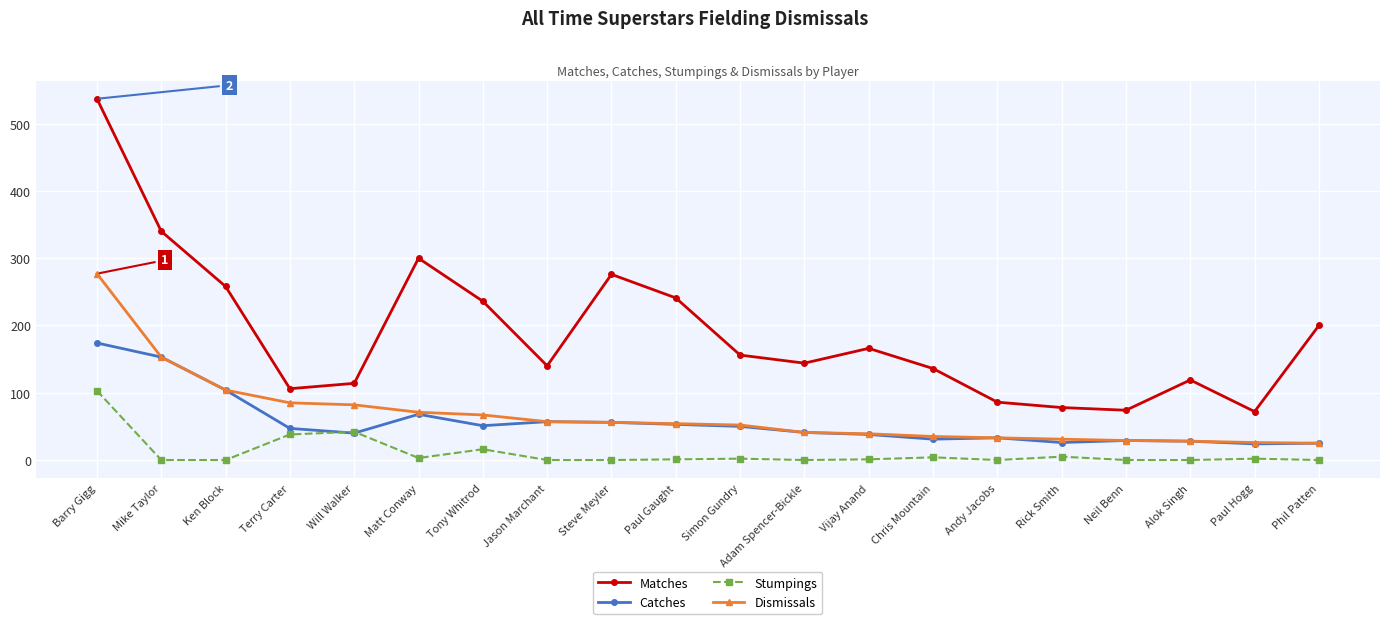

At which category is the sum across all series the highest?

Barry Gigg